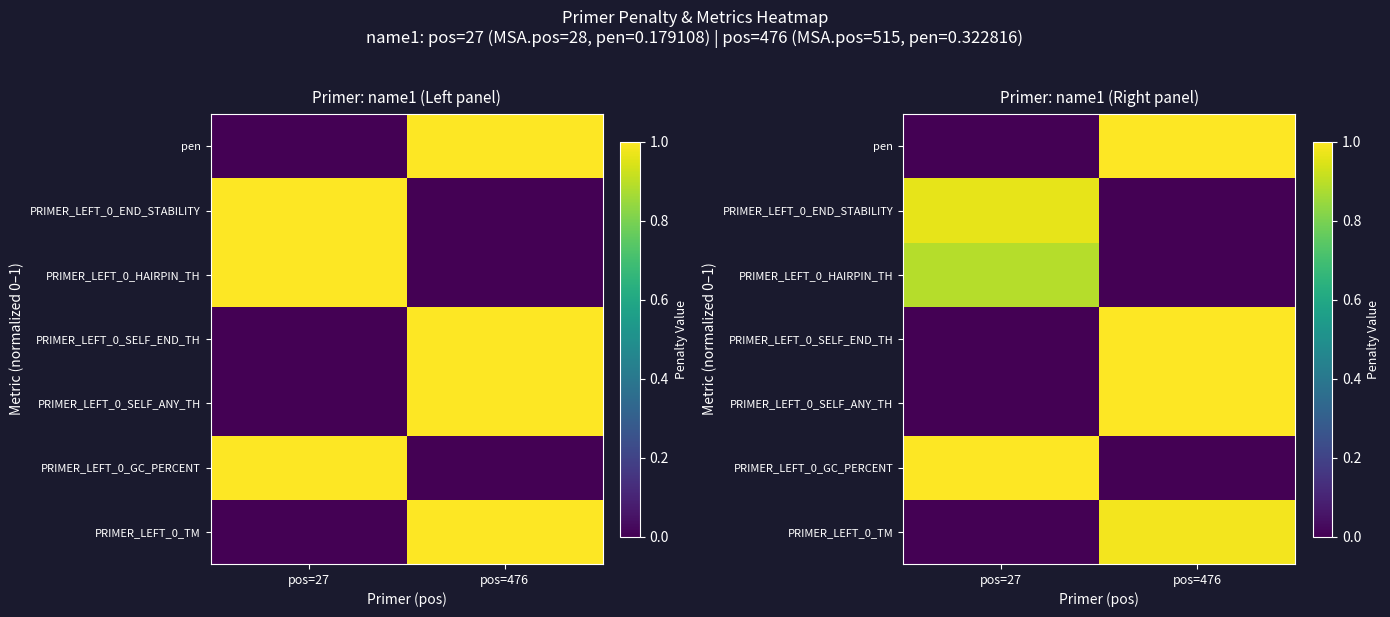

At how many categories does at least one series exceed 0?

2